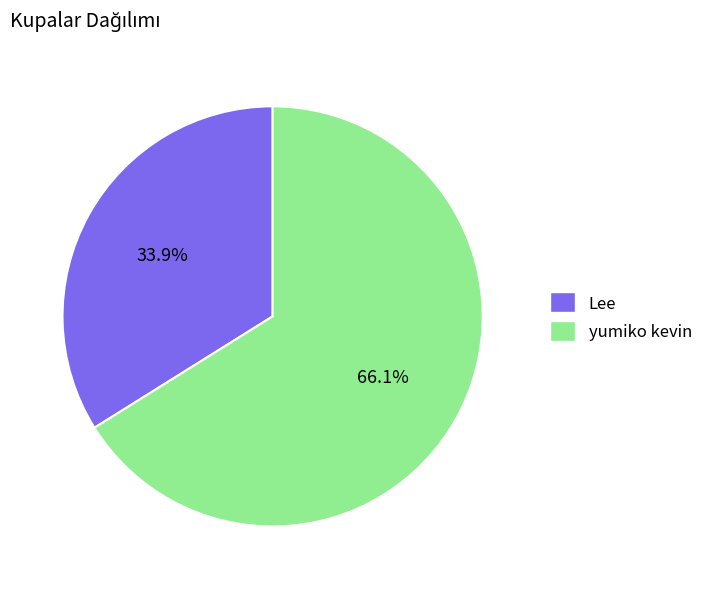

Rank the categories by value from lowest to highest.

Lee, yumiko kevin